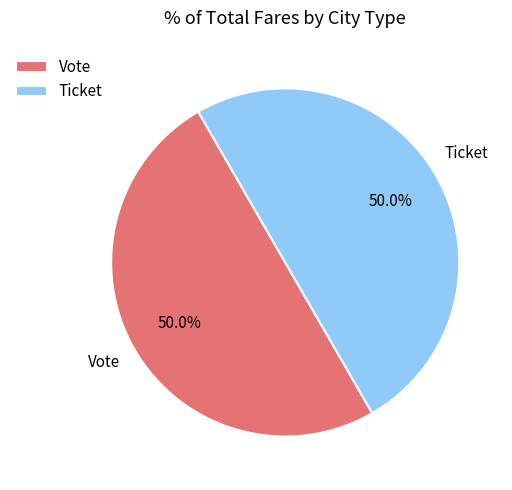

Is it true that Ticket is 43% of the pie?

False